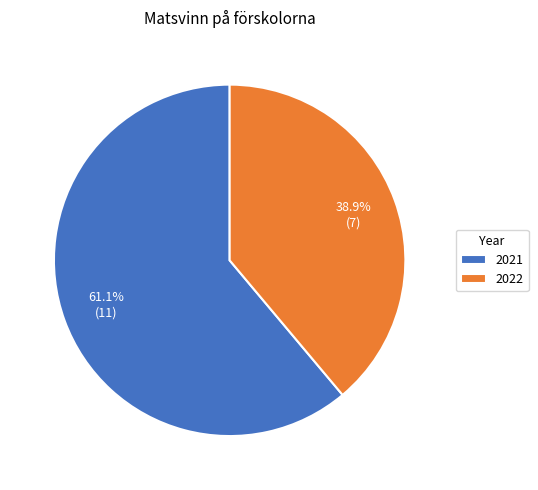

Count the number of slices in the pie.

2